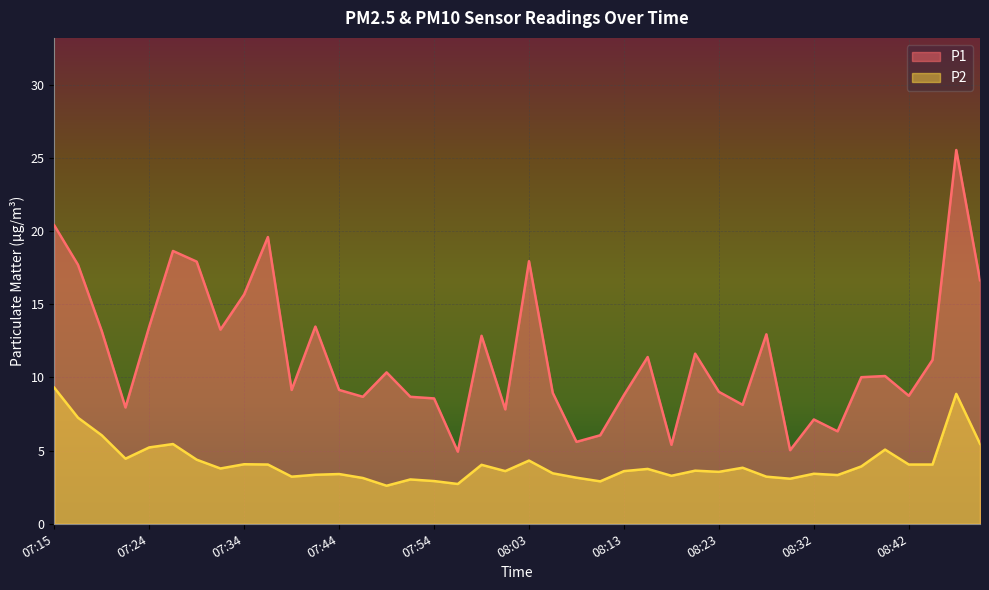

Reading right to left, extract all data points from this chart.

P1: 08:49=16.6	08:47=25.6	08:45=11.2	08:42=8.8	08:40=10.1	08:37=10.0	08:35=6.3	08:32=7.1	08:30=5.0	08:28=12.9	08:25=8.1	08:23=9.0	08:20=11.6	08:18=5.4	08:15=11.4	08:13=8.8	08:11=6.0	08:08=5.6	08:06=8.9	08:03=17.9	08:01=7.8	07:58=12.8	07:56=4.9	07:54=8.6	07:51=8.7	07:49=10.3	07:46=8.7	07:44=9.2	07:41=13.5	07:39=9.2	07:37=19.6	07:34=15.7	07:32=13.3	07:29=17.9	07:27=18.6	07:24=13.5	07:22=8.0	07:20=13.2	07:17=17.7	07:15=20.4
P2: 08:49=5.5	08:47=8.9	08:45=4.0	08:42=4.0	08:40=5.1	08:37=3.9	08:35=3.3	08:32=3.4	08:30=3.1	08:28=3.2	08:25=3.8	08:23=3.5	08:20=3.6	08:18=3.3	08:15=3.8	08:13=3.6	08:11=2.9	08:08=3.1	08:06=3.5	08:03=4.3	08:01=3.6	07:58=4.0	07:56=2.7	07:54=2.9	07:51=3.0	07:49=2.6	07:46=3.1	07:44=3.4	07:41=3.4	07:39=3.2	07:37=4.0	07:34=4.1	07:32=3.8	07:29=4.4	07:27=5.5	07:24=5.2	07:22=4.5	07:20=6.0	07:17=7.2	07:15=9.3